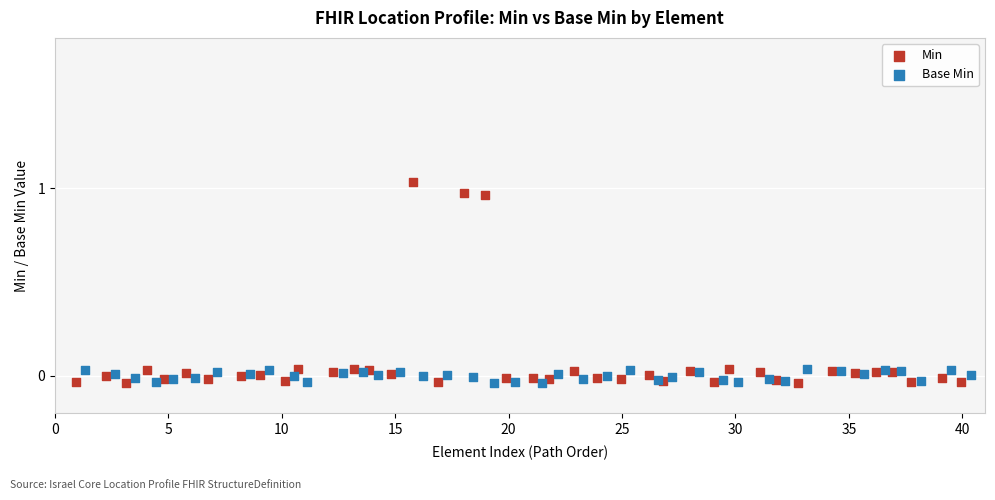

Which series has the largest Y range (max minus min)?

Min